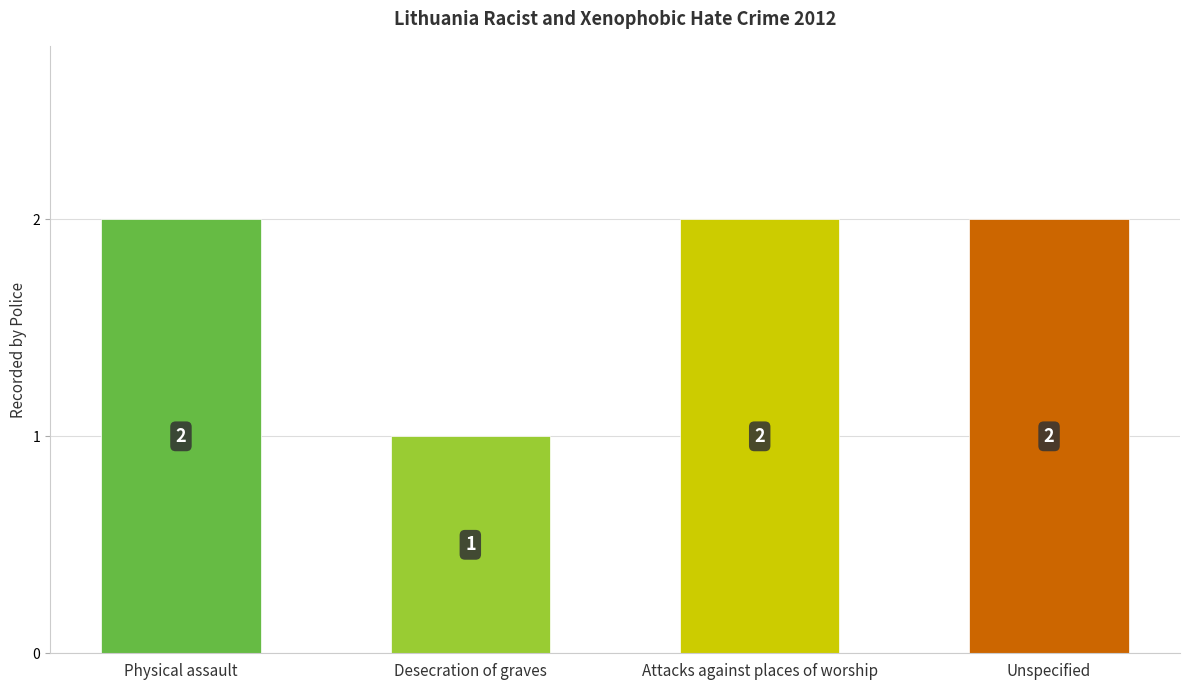

What is the label of the 4th bar from the right?

Physical assault